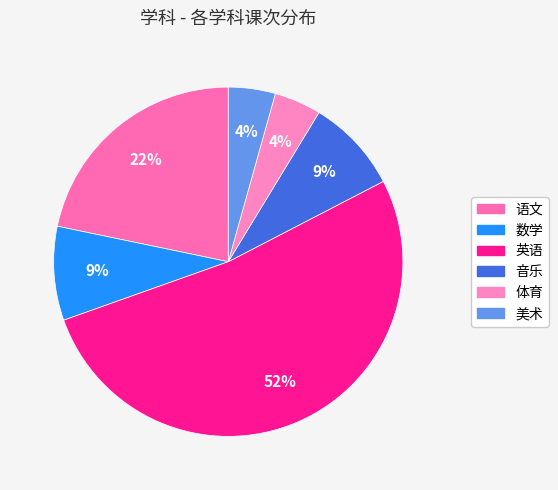

Which category has the smallest portion of the pie?

体育